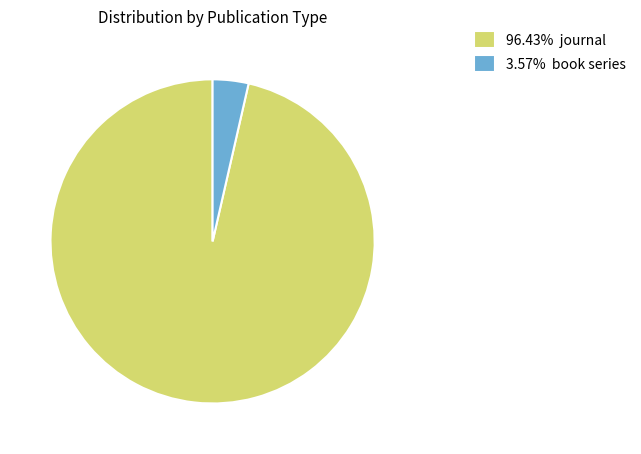

Does 3.57% book series represent more than half of the total?

No